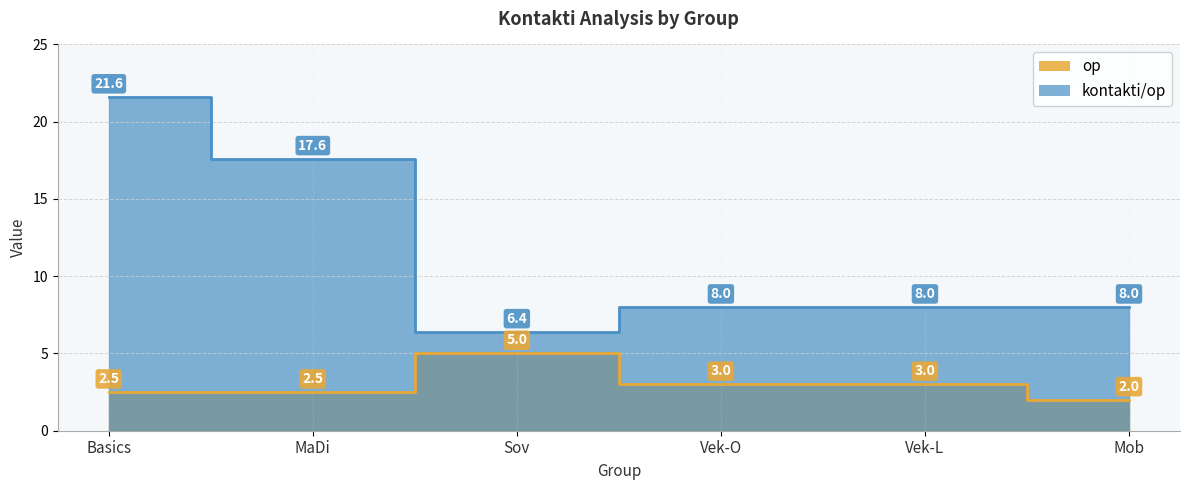

True or false: op and kontakti/op cross at least once.

False